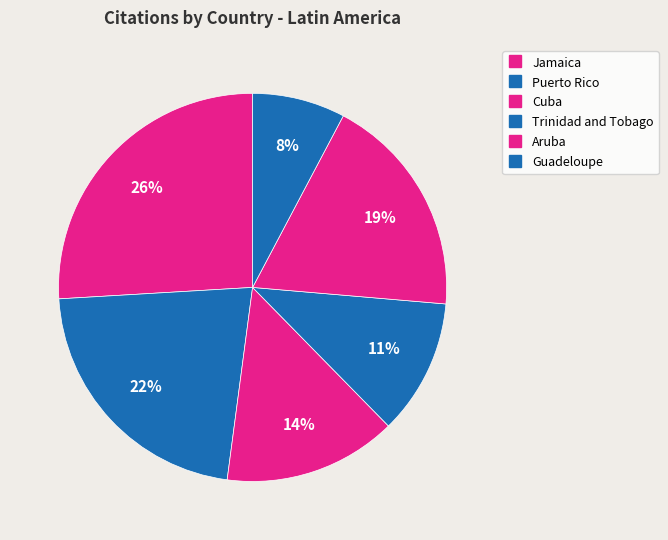

Which category has the biggest portion of the pie?

Jamaica